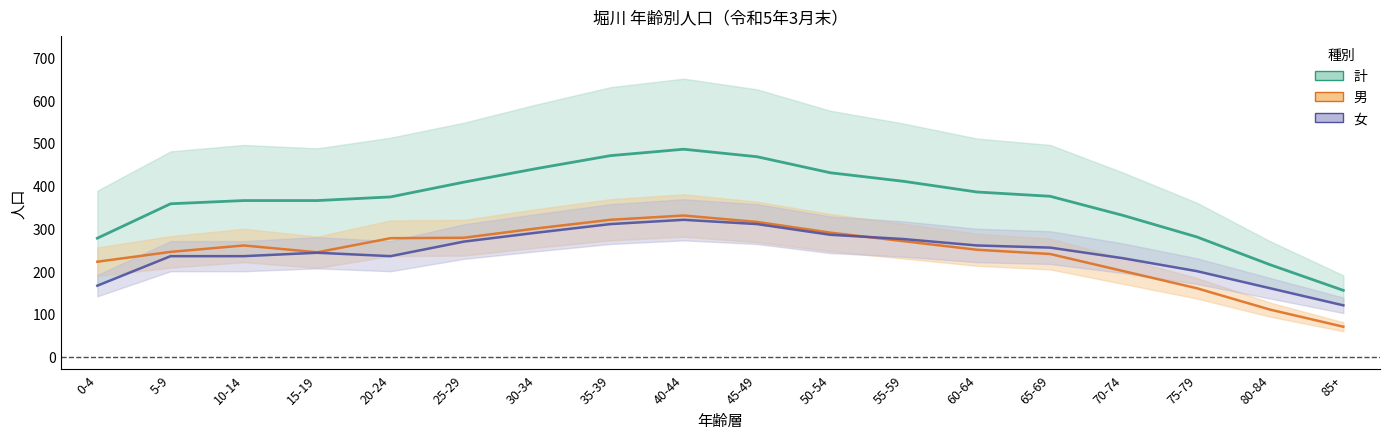

Which series has the largest total across all categories?

計